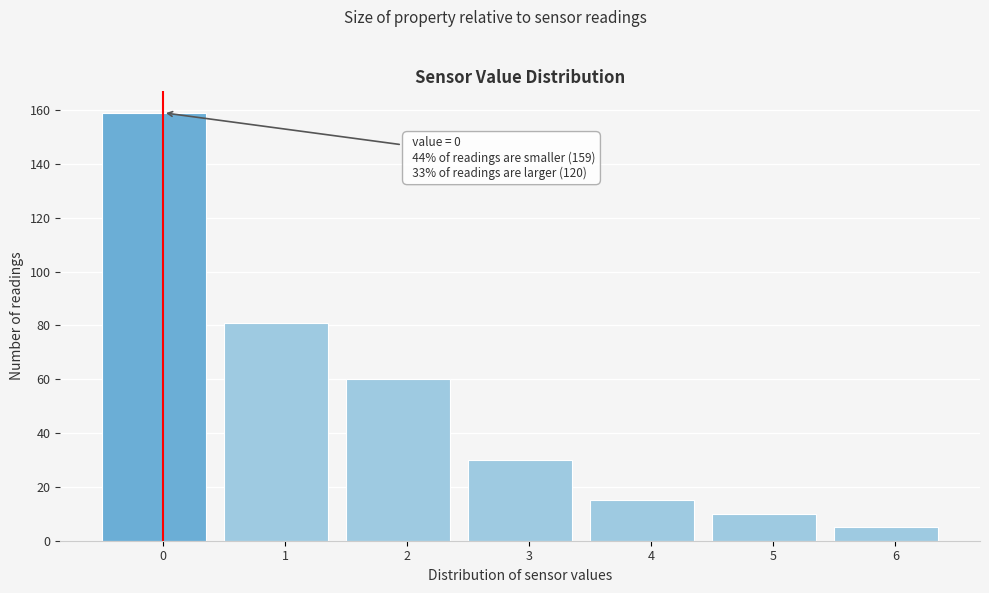

Reading right to left, what are all the values shown in this chart?

6=5	5=10	4=15	3=30	2=60	1=81	0=159